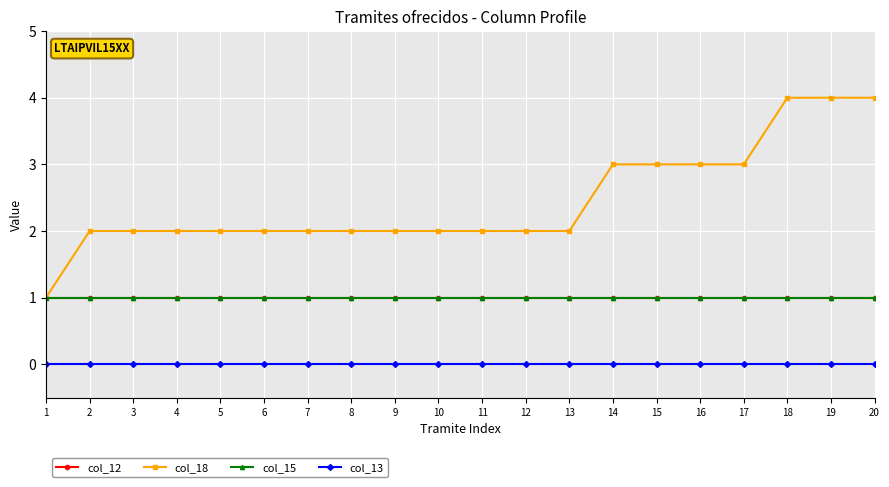

How many lines are shown in the chart?

4